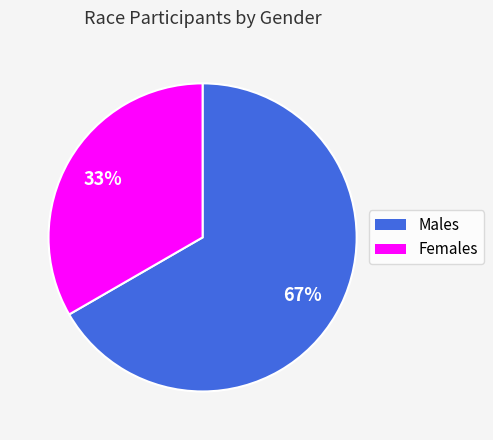

Is there a majority slice in this chart?

Yes